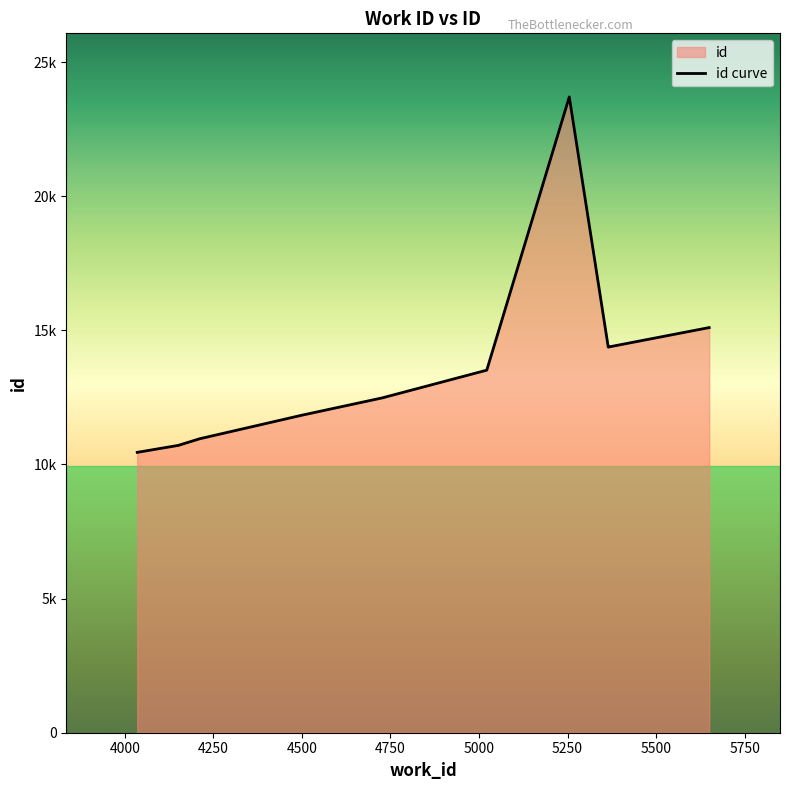

Reading left to right, extract all data points from this chart.

10450	10710	10956	11838	12481	13514	23699	14374	14375	15101